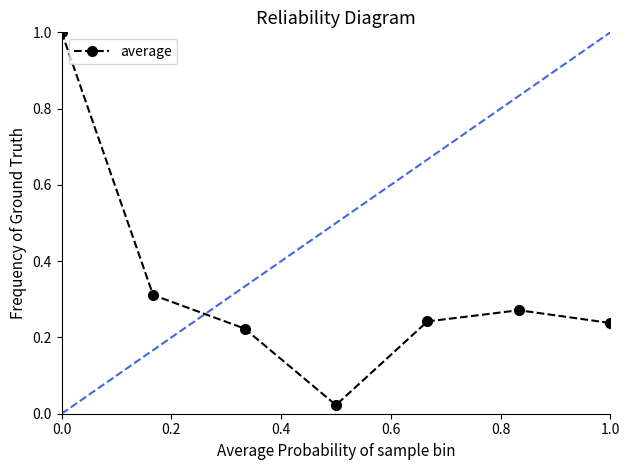

What is the greatest value displayed?

1.0